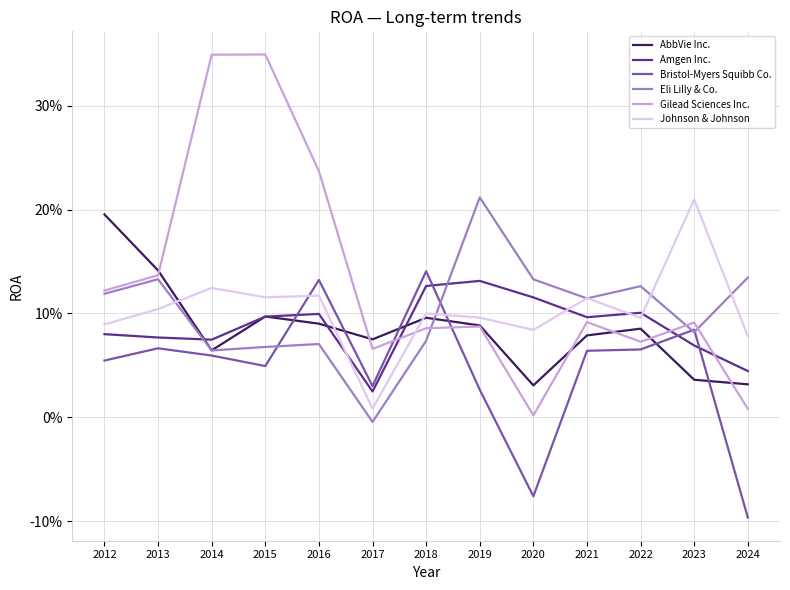

True or false: Amgen Inc. has a value of 0.1 at 2020.

True